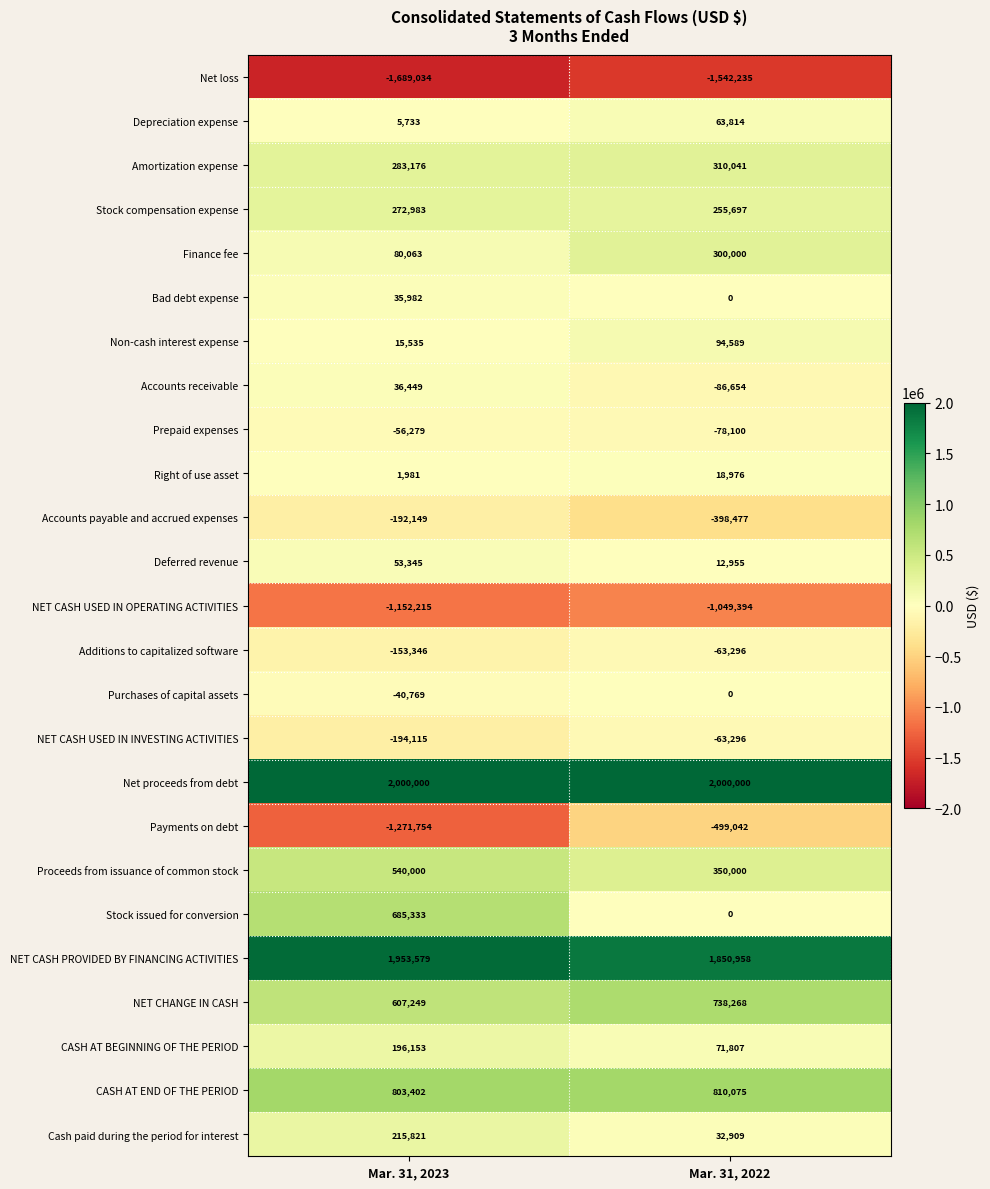

Which series has the largest total across all categories?

Net proceeds from debt